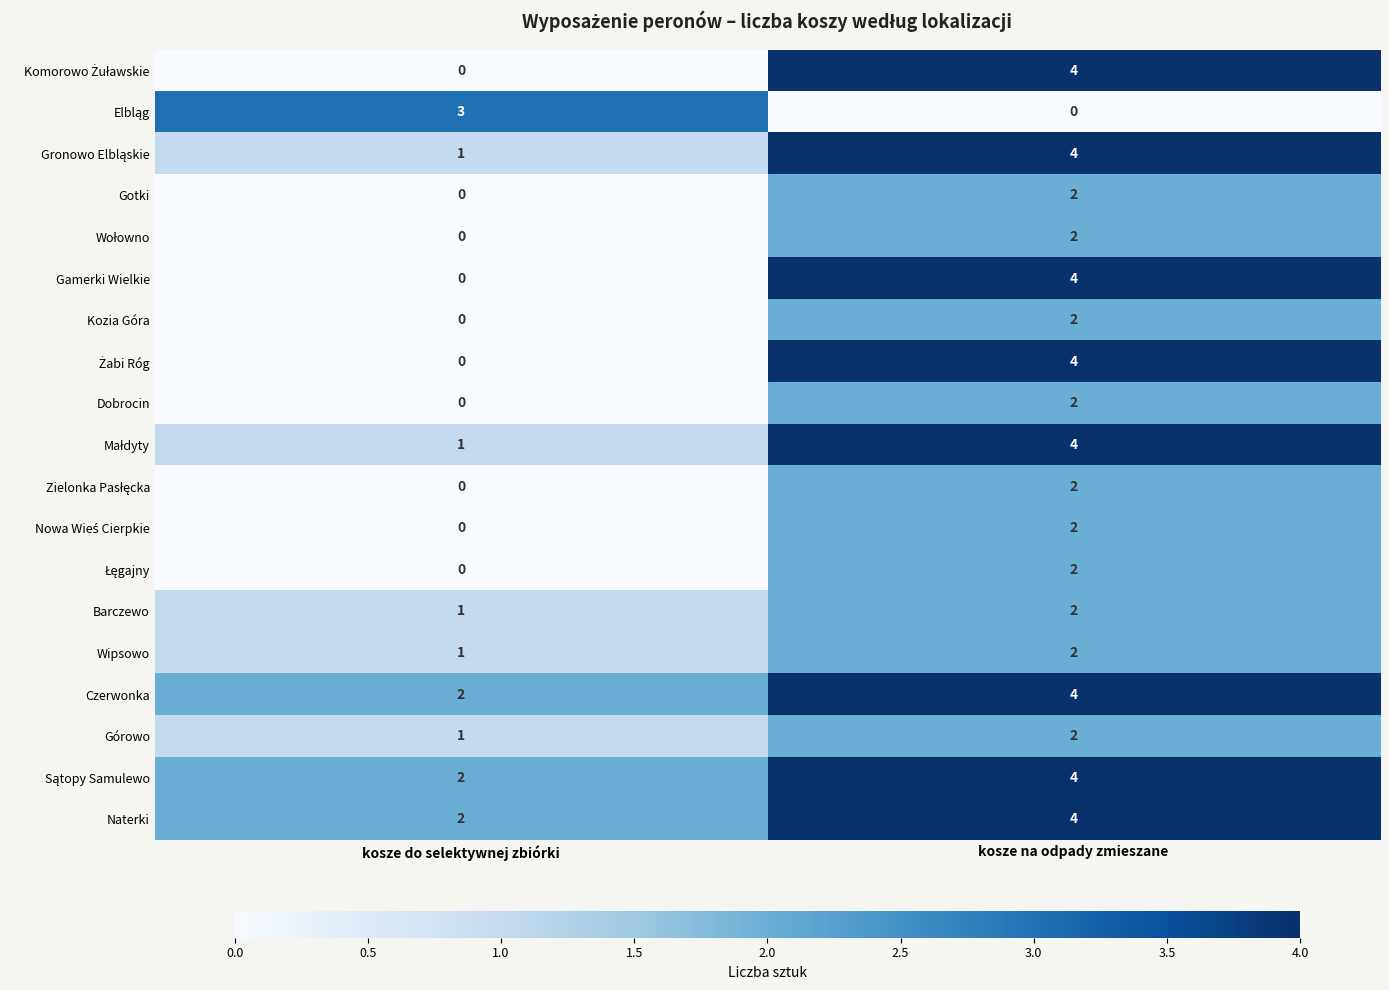

The Górowo series shows 3 at kosze na odpady zmieszane. True or false?

False